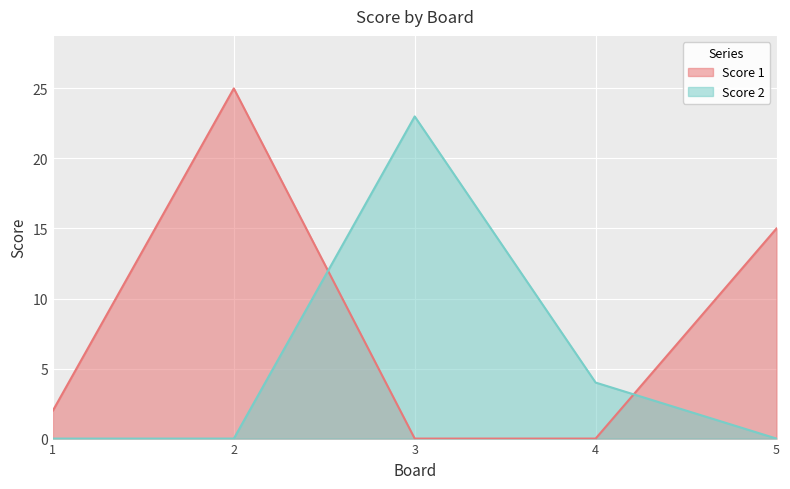

Does the chart display data point markers on the line(s)?

No